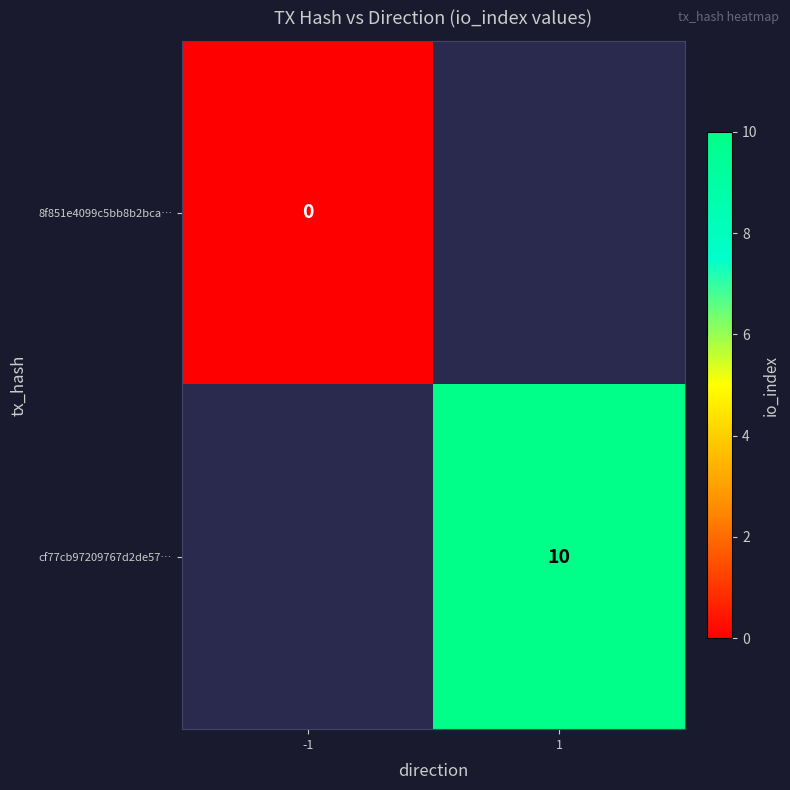

The cf77cb97209767d2de57… series shows 10 at 1. True or false?

True